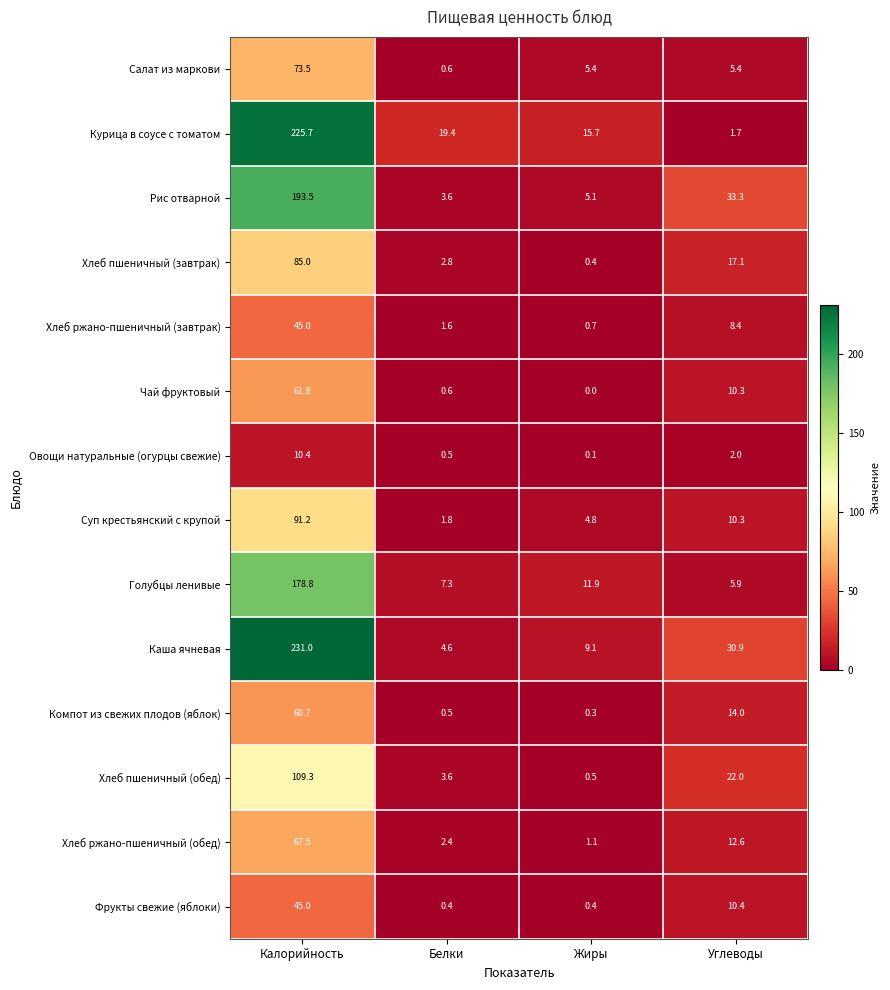

At which label does Хлеб пшеничный (обед) first exceed 22?

Калорийность